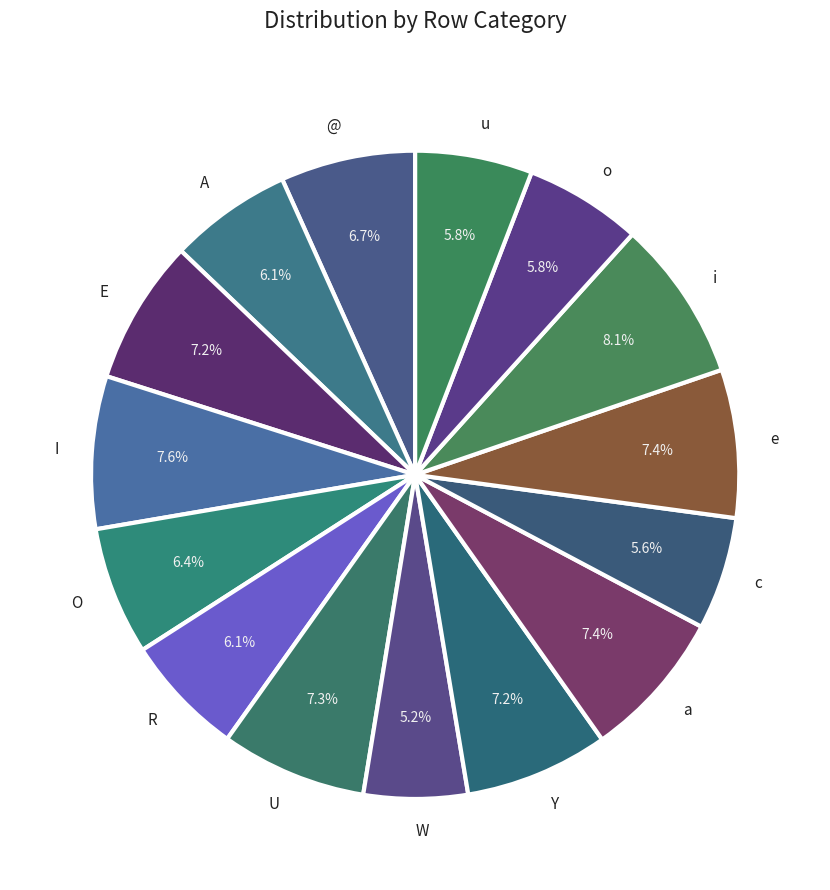

Does any single category account for the majority?

No